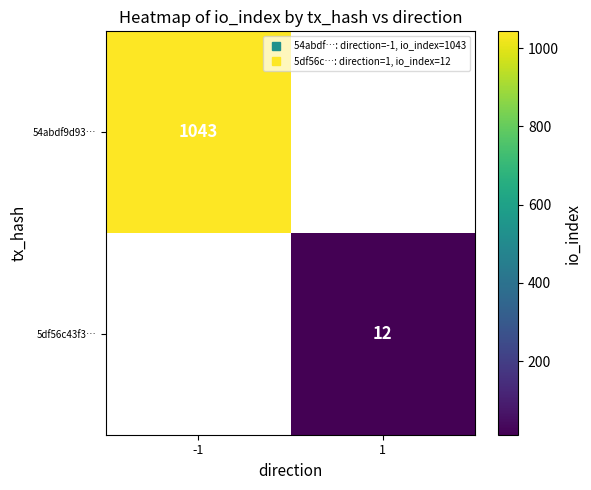

Between 1 and -1, which is larger?

-1